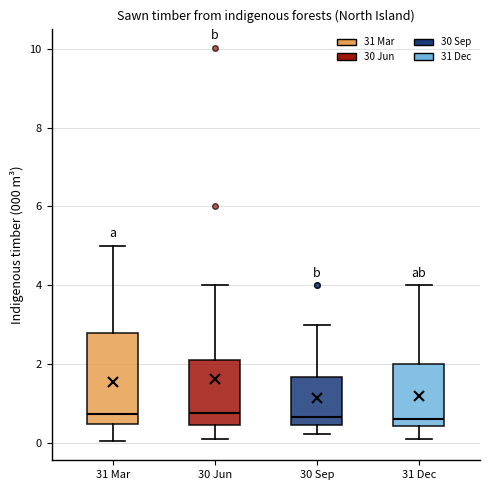

Which box is the tallest, from its lower edge to its upper edge?

31 Mar